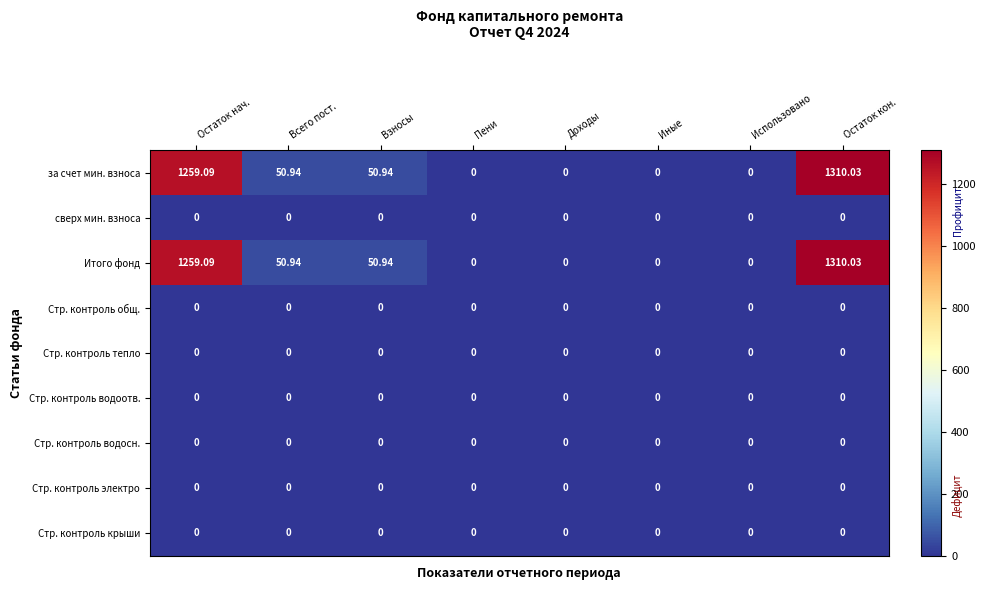

Which label corresponds to the largest value in the chart?

Остаток кон.